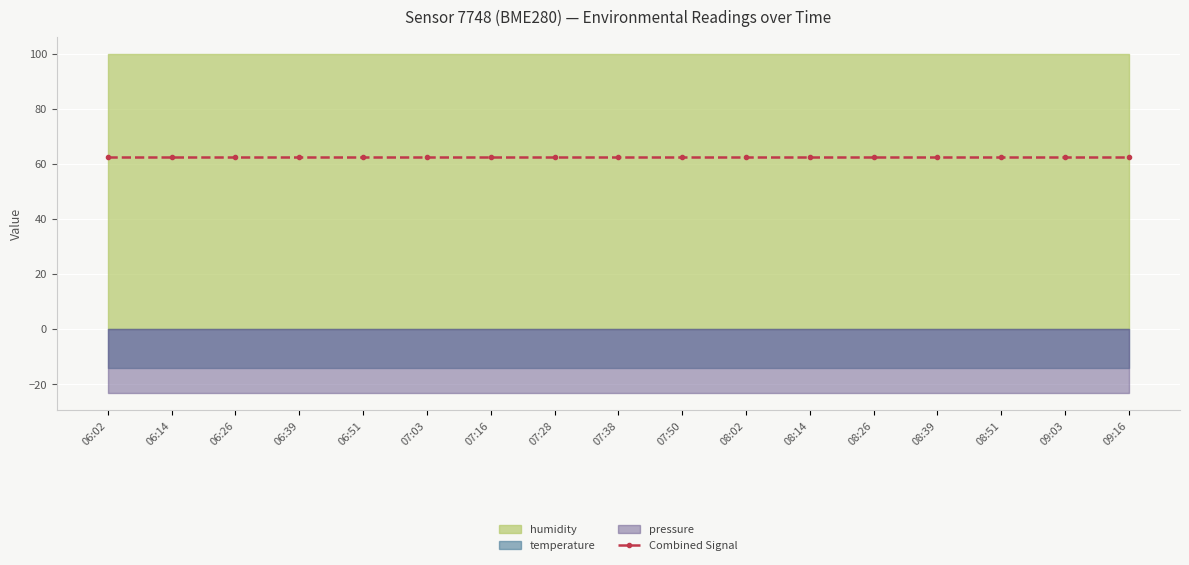

What is the greatest value displayed?

100.0